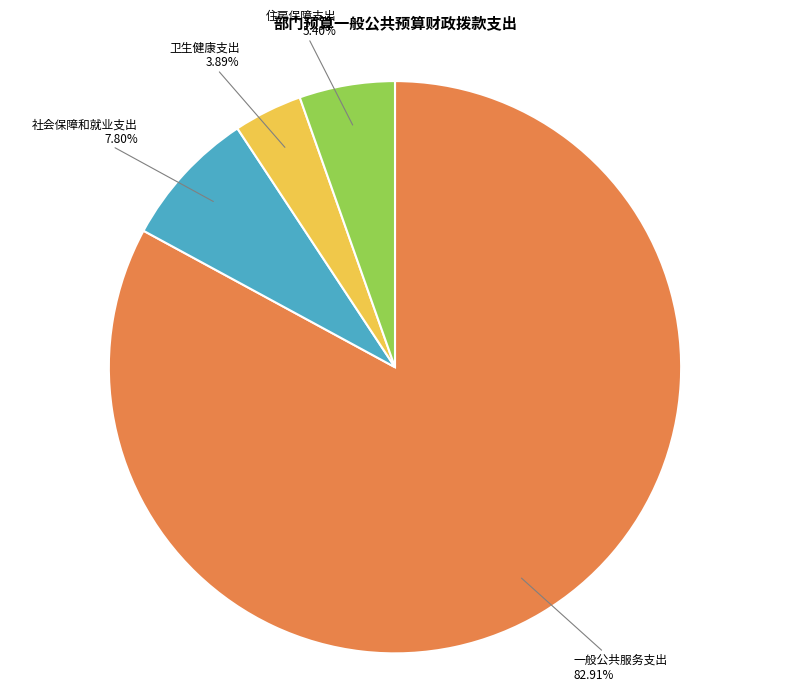

What portion of the pie excludes 卫生健康支出?

96.1%